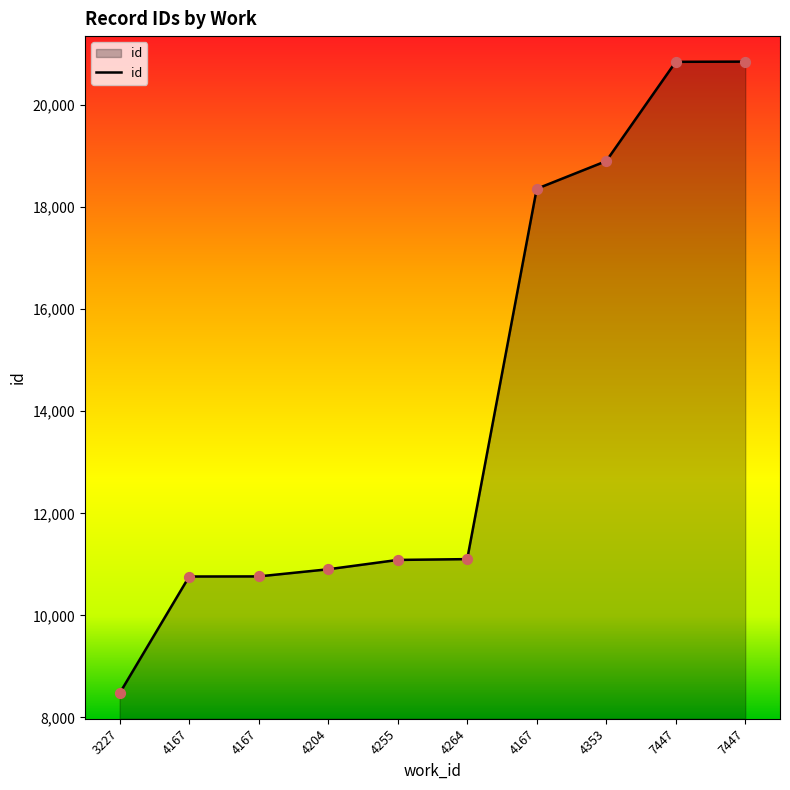

Does the chart have visible grid lines?

No